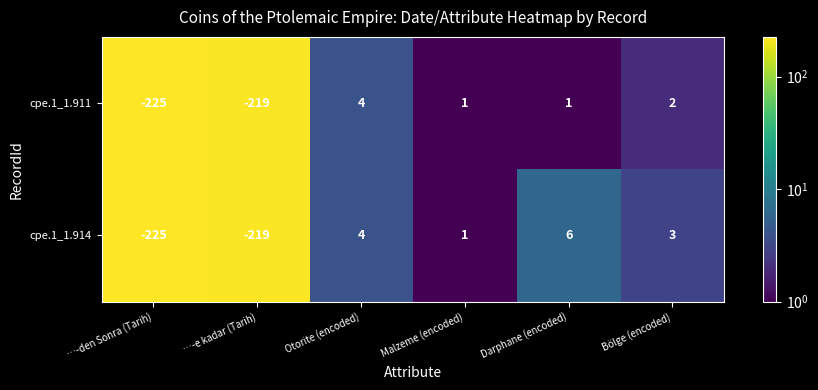

What is the maximum value shown in the chart?

6